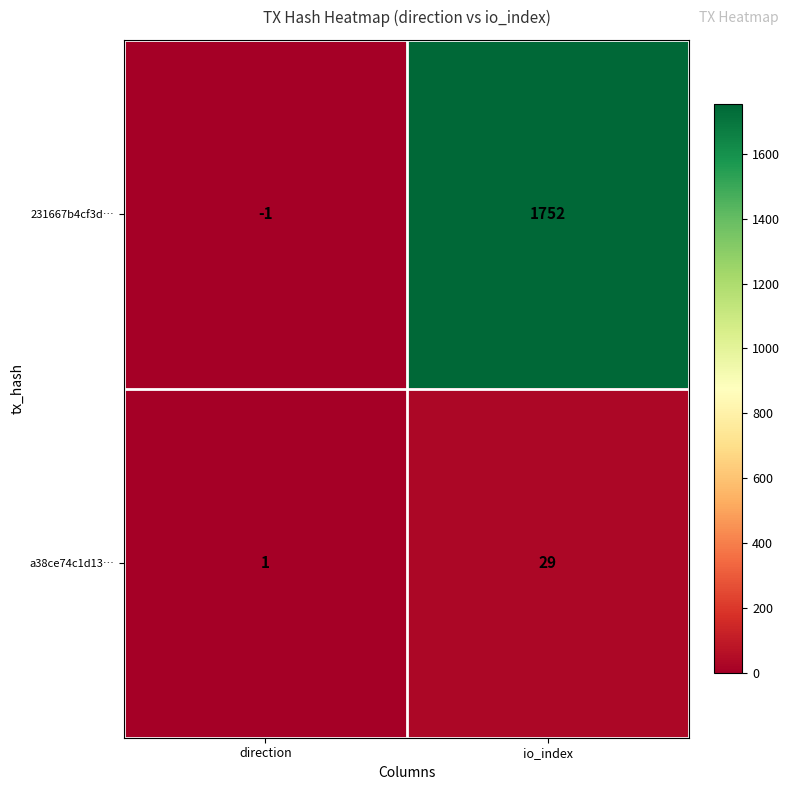

Which label corresponds to the largest value in the chart?

io_index